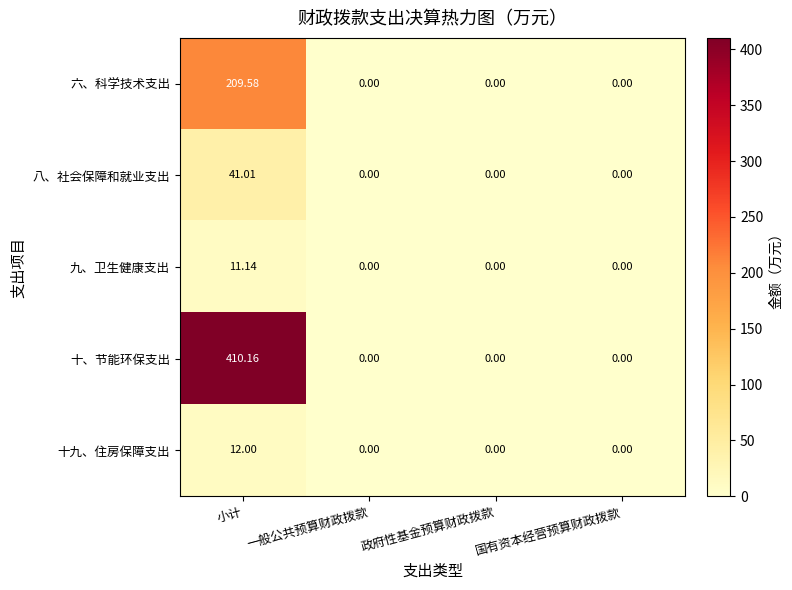

Between 小计 and 一般公共预算财政拨款, which series saw the biggest shift?

十、节能环保支出